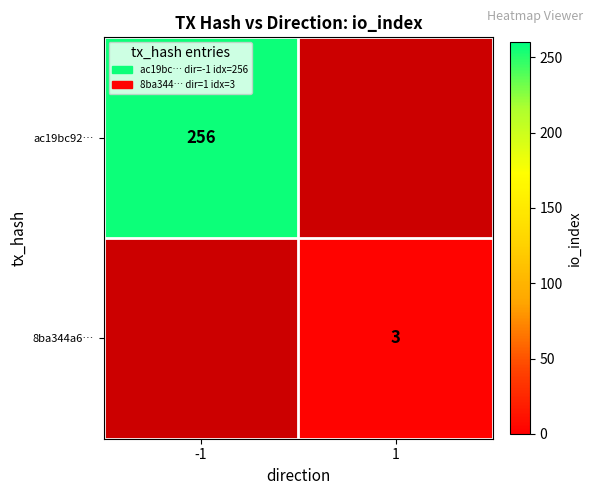

True or false: ac19bc92… has a value of 459 at -1.

False